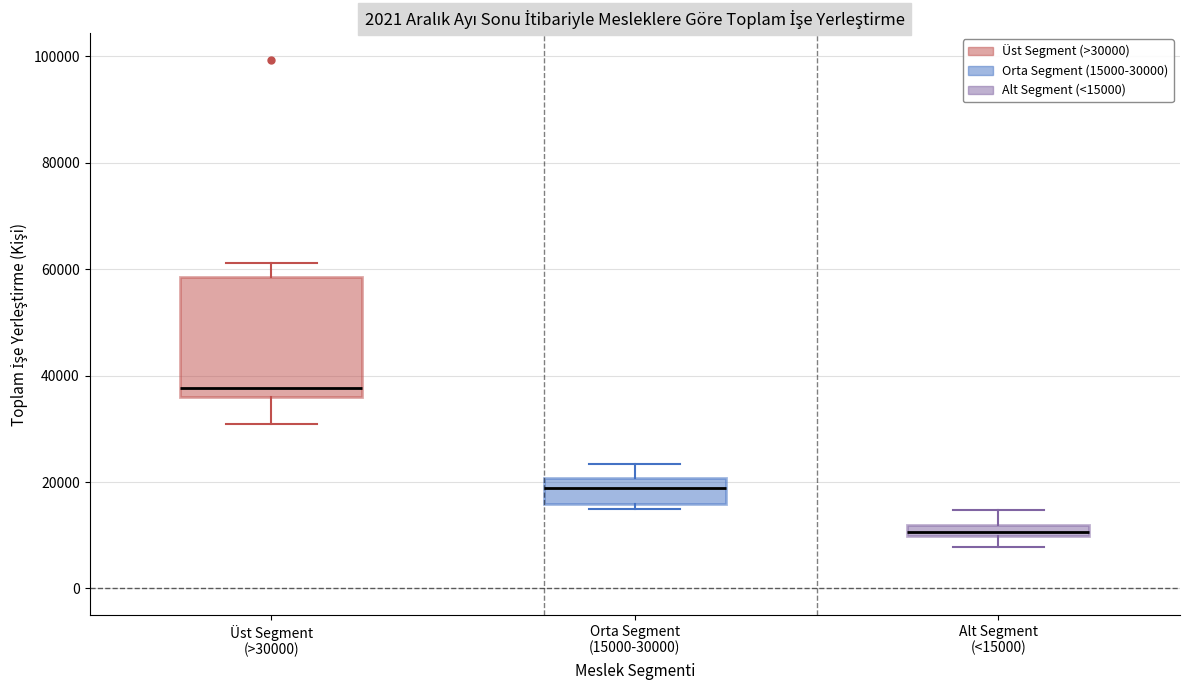

Comparing the boxes themselves (not the whiskers), which one is the tallest?

Üst Segment (>30000)